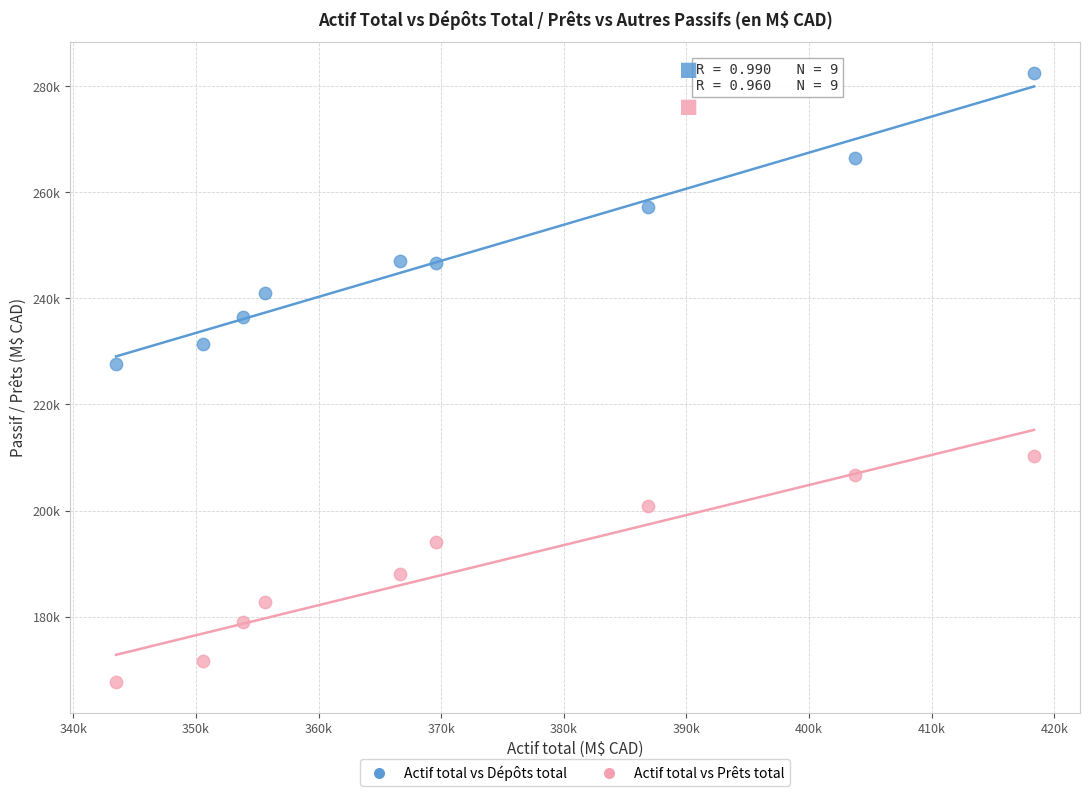

Which series contains the lowest Y value?

Actif total vs Prêts total